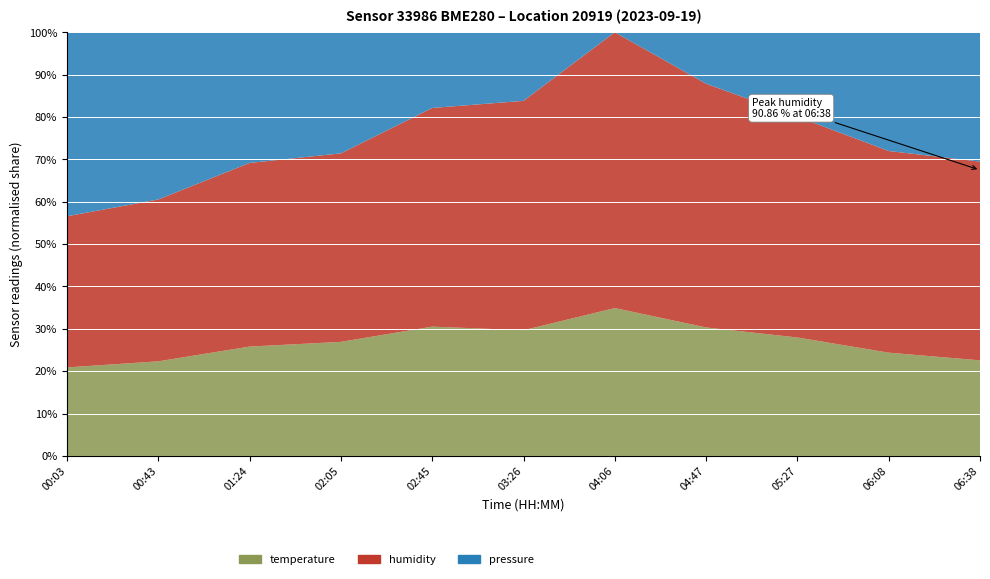

Reading left to right, extract all data points from this chart.

temperature: 00:03=17.3	00:43=17.5	01:24=17.8	02:05=18.0	02:45=17.6	03:26=17.0	04:06=16.9	04:47=16.9	05:27=17.3	06:08=17.5	06:38=17.3
humidity: 00:03=74.7	00:43=75.6	01:24=75.5	02:05=75.1	02:45=75.4	03:26=78.6	04:06=79.7	04:47=81.0	05:27=81.4	06:08=86.6	06:38=90.9
pressure_norm: 00:03=98742.0	00:43=98723.6	01:24=98688.6	02:05=98680.6	02:45=98648.8	03:26=98645.0	04:06=98611.2	04:47=98635.9	05:27=98656.0	06:08=98684.6	06:38=98696.3